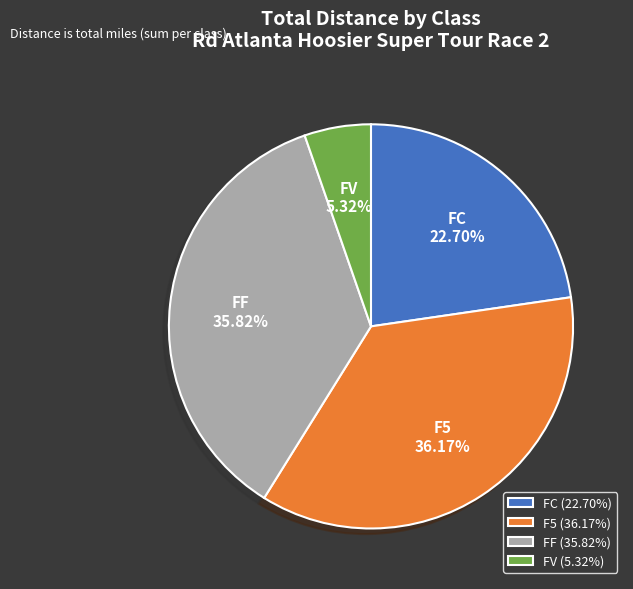

Does any single category account for the majority?

No